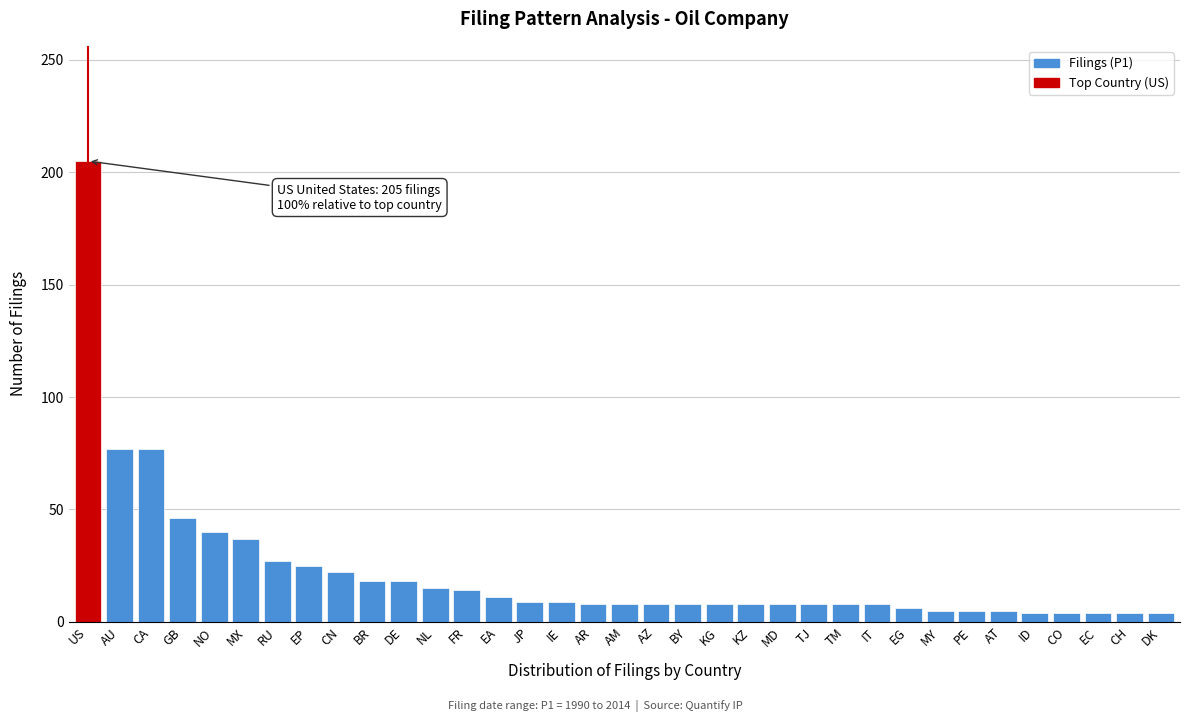

True or false: the data shows 25 at EP.

True